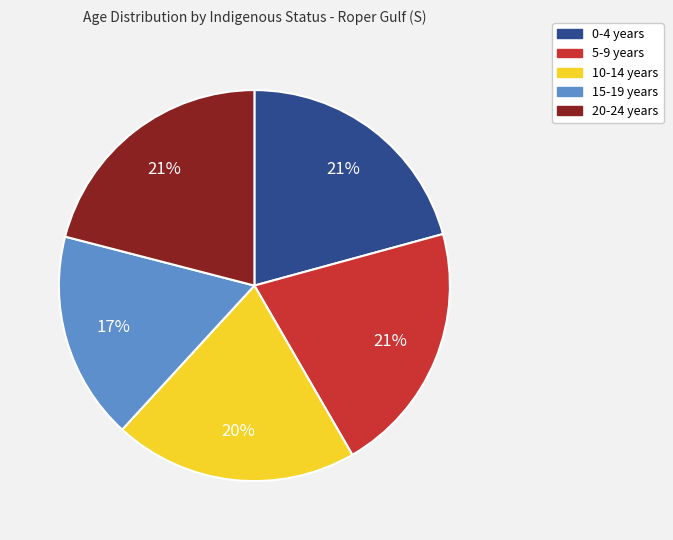

Which category has the smallest portion of the pie?

15-19 years